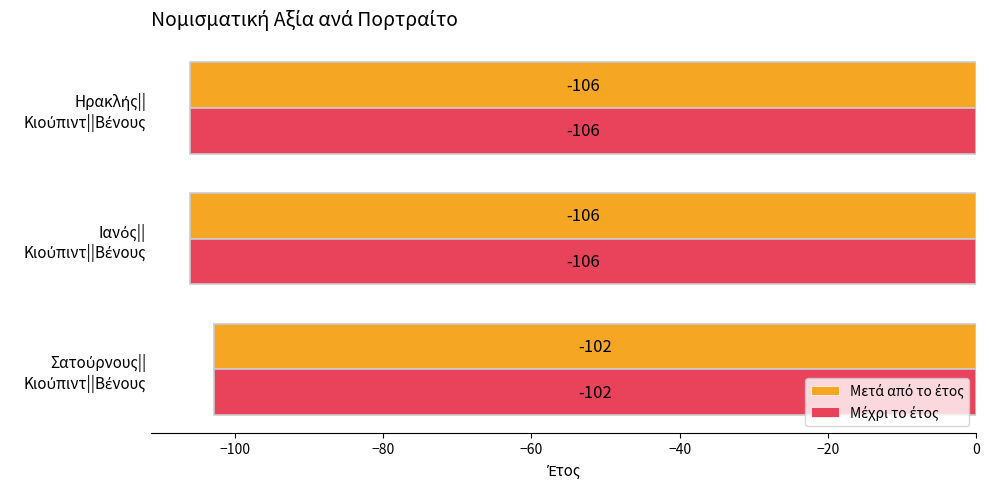

What is the greatest value displayed?

-102.8